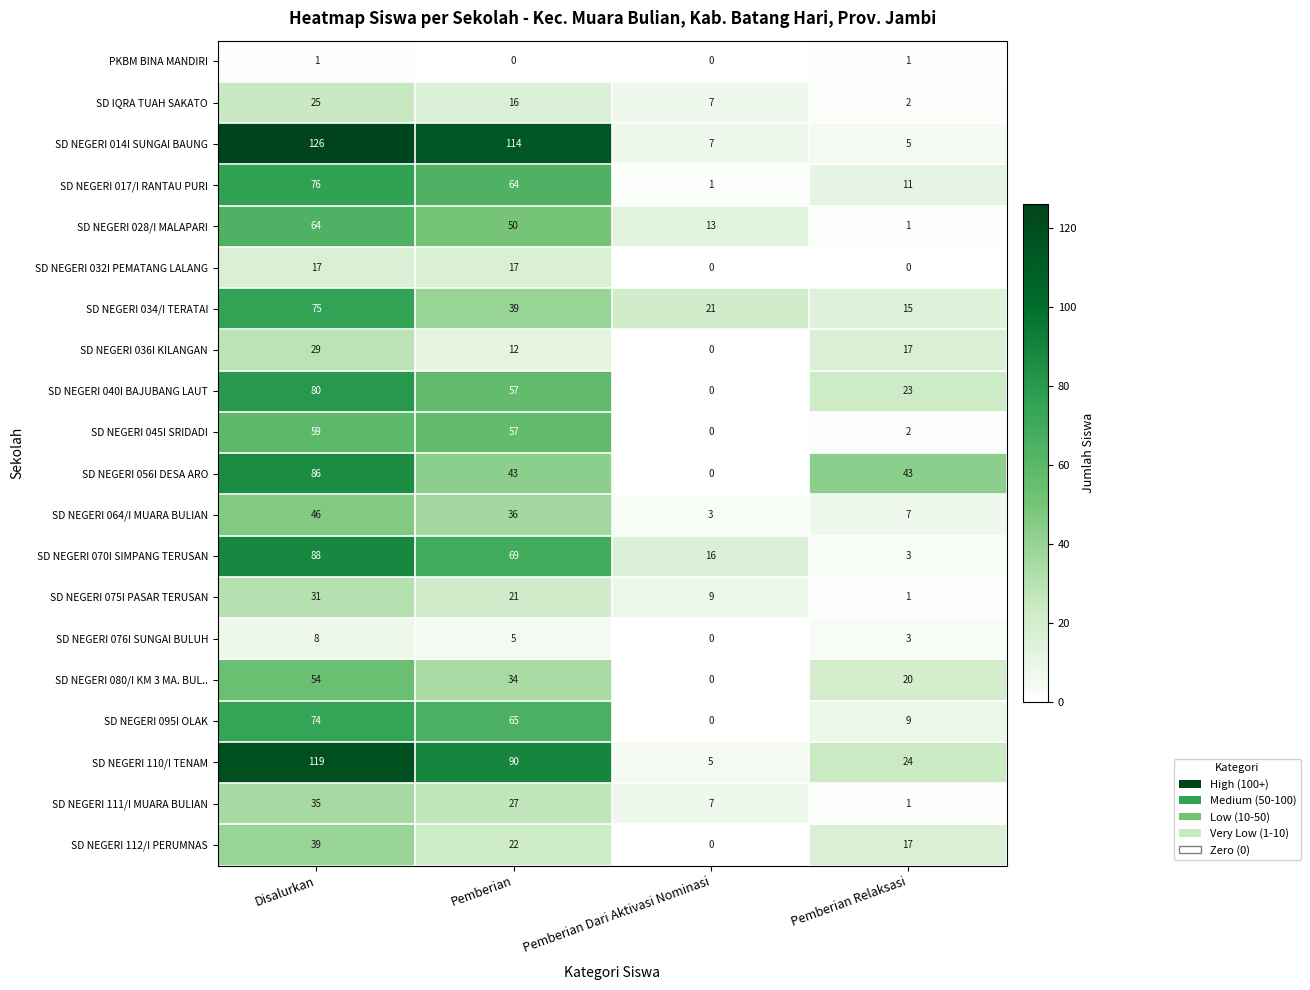

What is the difference between the SD NEGERI 028/I MALAPARI values at Pemberian Dari Aktivasi Nominasi and Pemberian Relaksasi?

12